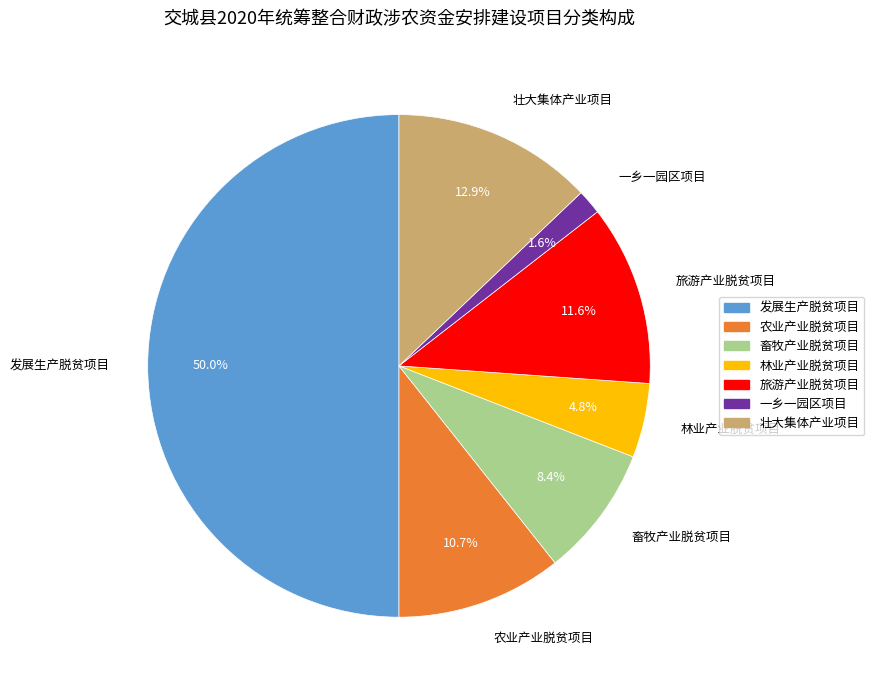

What percentage is the 壮大集体产业项目 slice, to the nearest percent?

13%